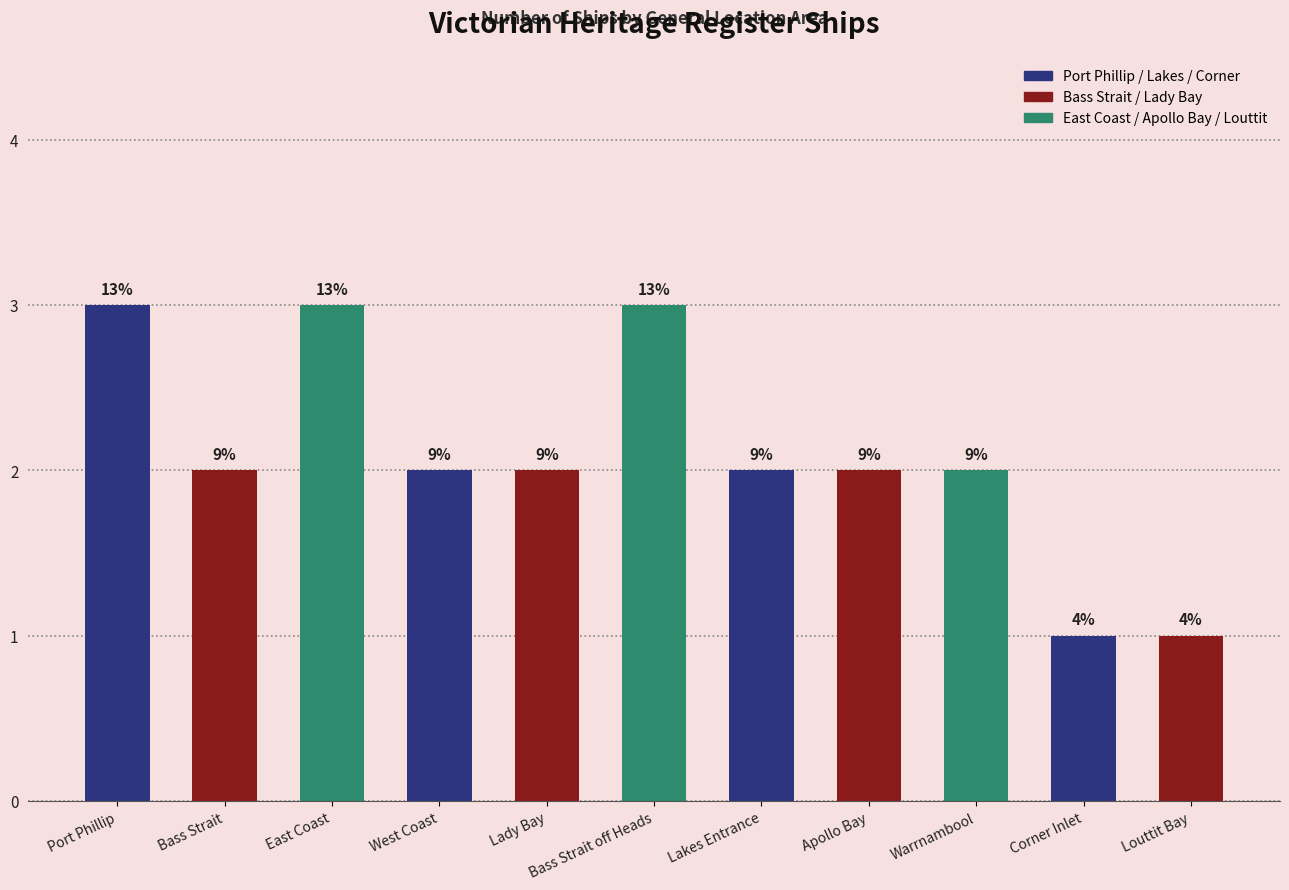

How many bars are there in total?

11